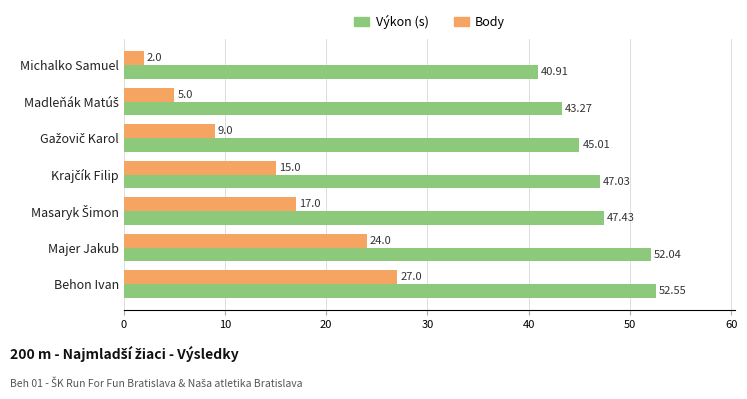

Which label corresponds to the smallest value in the chart?

Michalko Samuel